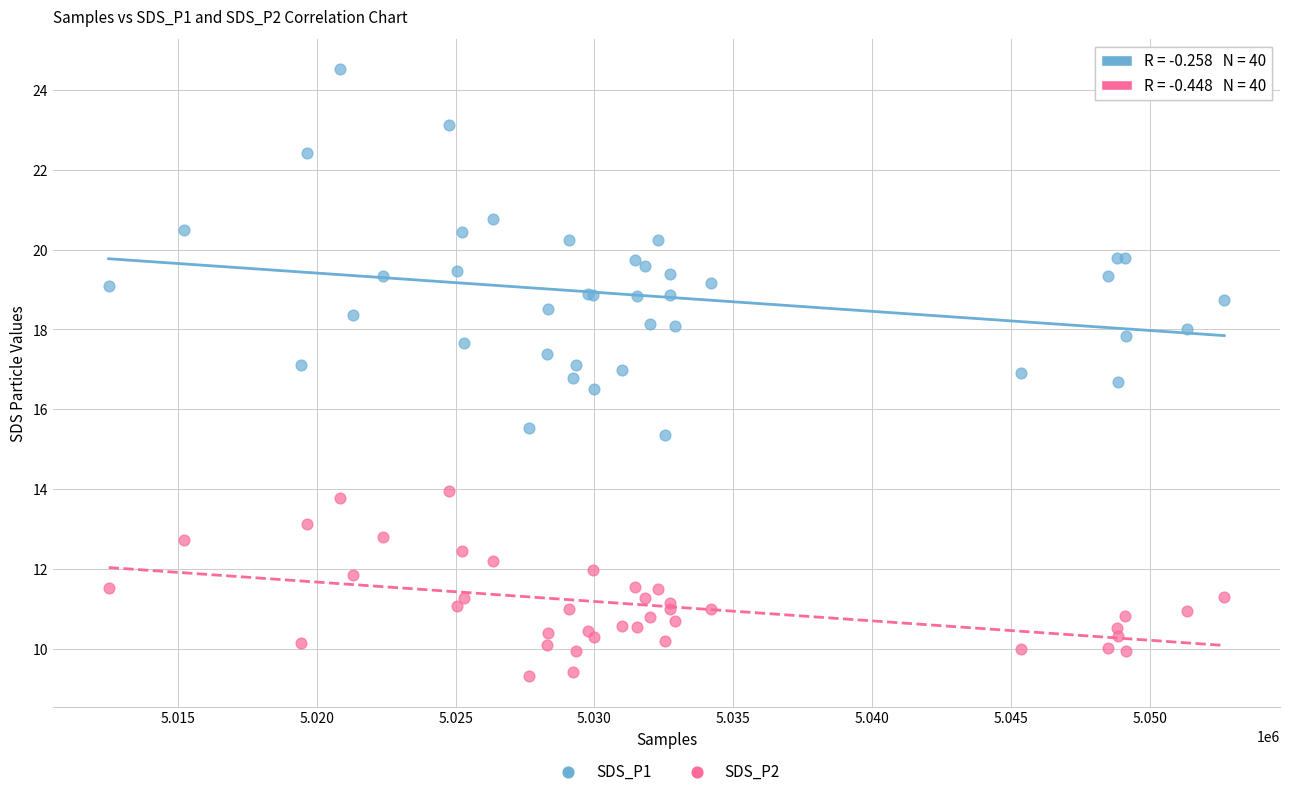

What is the X range (max minus min) for the scatter plot?

40179.0